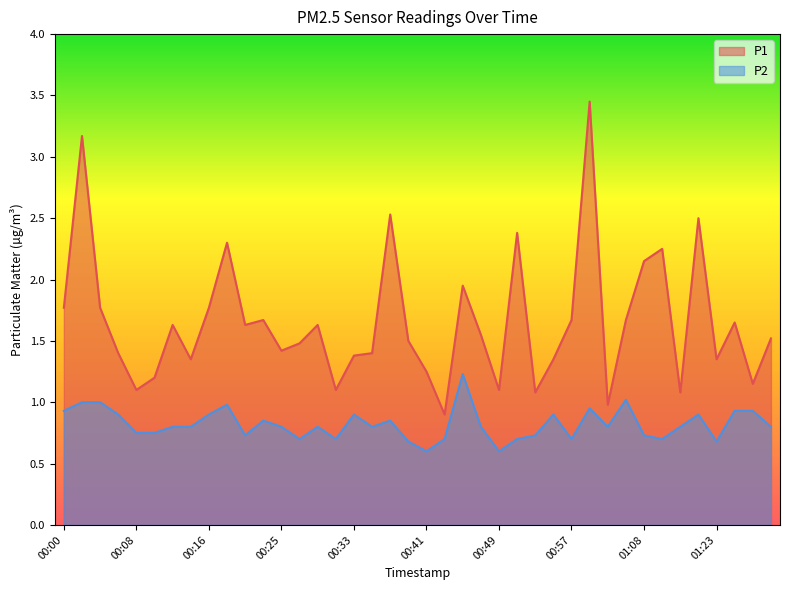

What is the label of the 25th point from the left?

00:49